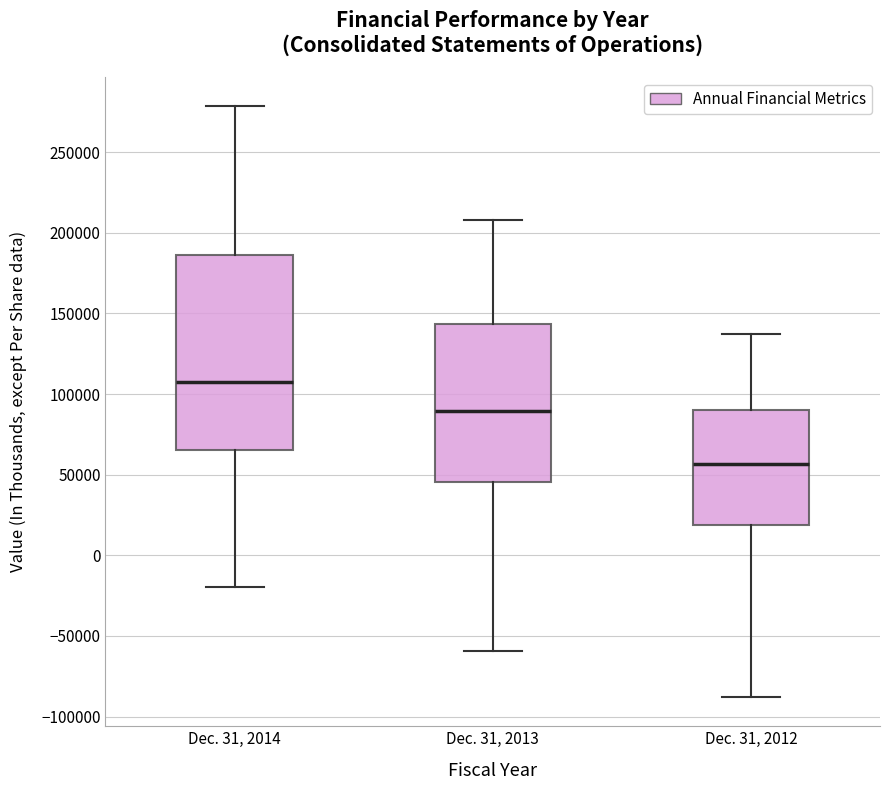

Reading left to right, read every box against the y-axis: the position of its median line, the range the box covers, and the ends of its whiskers. The values are not printed on the chart, so give them approximately, as read against the axis.

Dec. 31, 2014: median 105000, box 65000 to 185000, whiskers -20000 to 280000
Dec. 31, 2013: median 90000, box 45000 to 145000, whiskers -60000 to 210000
Dec. 31, 2012: median 55000, box 20000 to 90000, whiskers -90000 to 135000